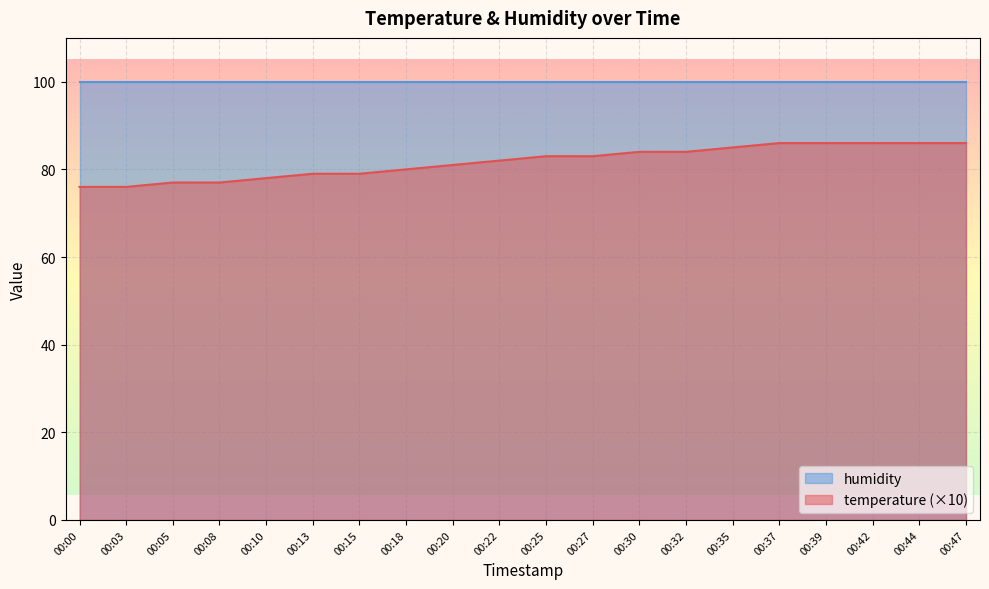

What is the minimum value shown in the chart?

76.0